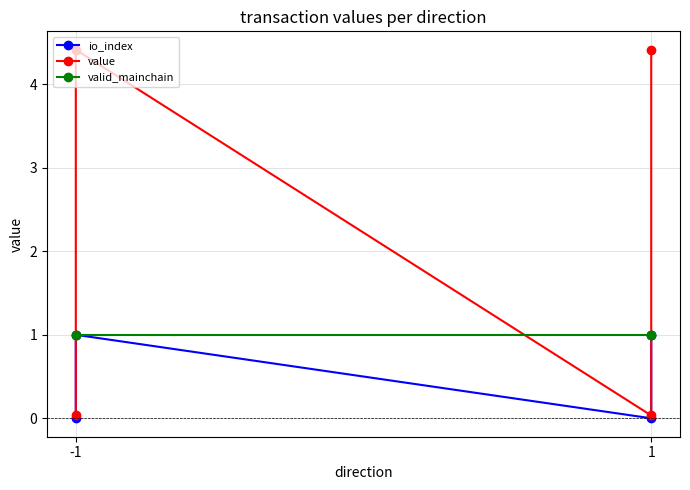

True or false: value has a value of 1.7 at 1.

False